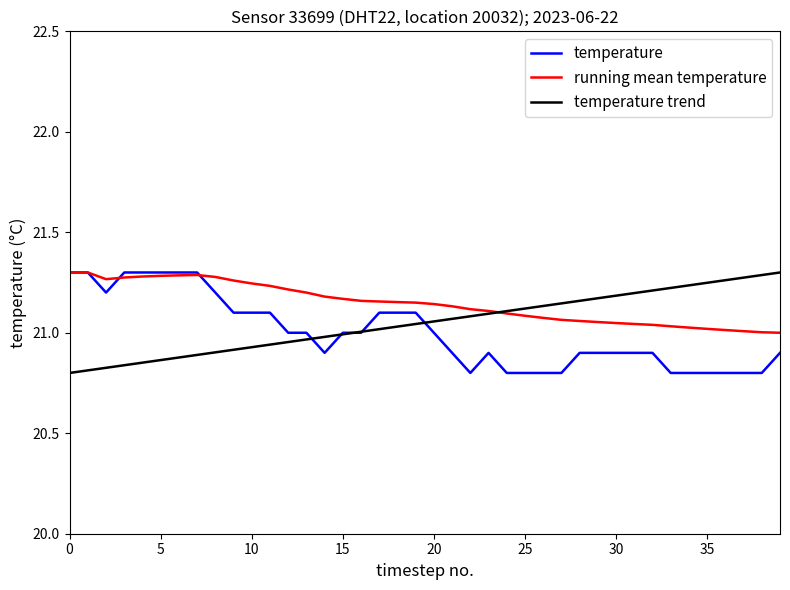

The value of temperature trend at 25 is 21.1. True or false?

True